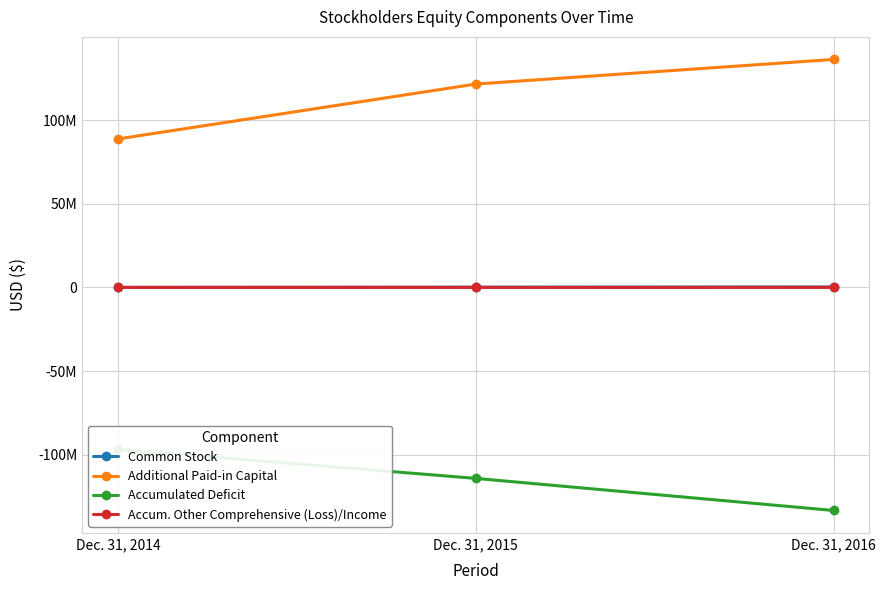

At Dec. 31, 2014, list the series in order from smallest to largest.

Accumulated Deficit, Accum. Other Comprehensive (Loss)/Income, Common Stock, Additional Paid-in Capital